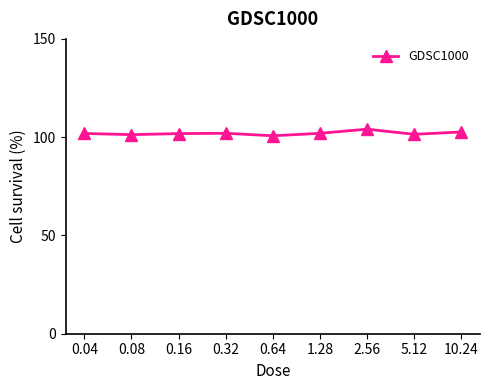

Is it true that the value at 1.28 is 102.0?

True